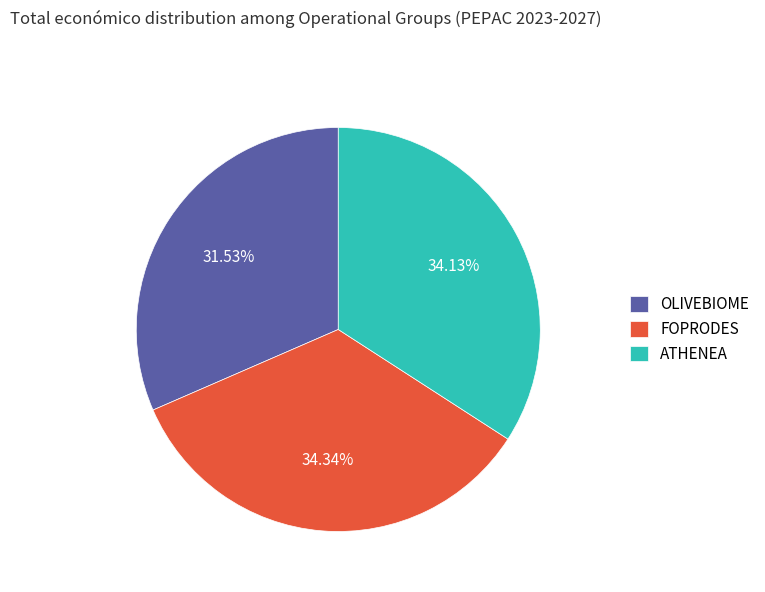

What percentage is the ATHENEA slice, to the nearest percent?

34%